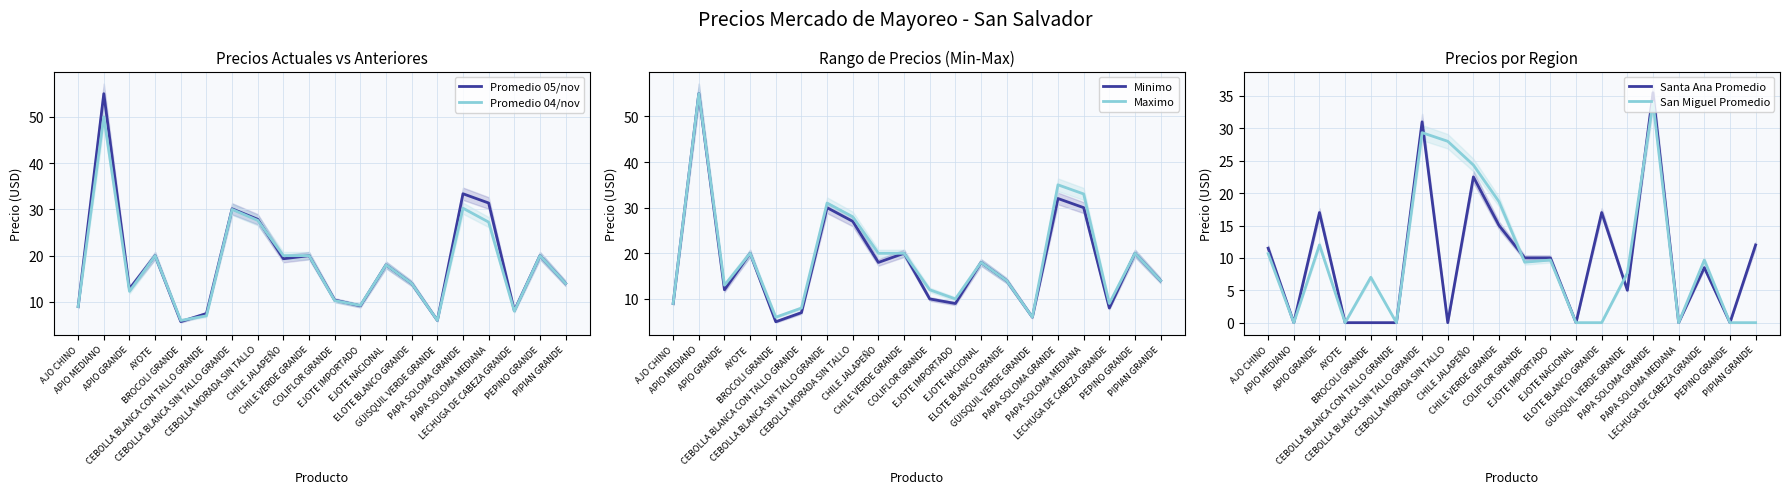

At how many categories does at least one series exceed 51?

1